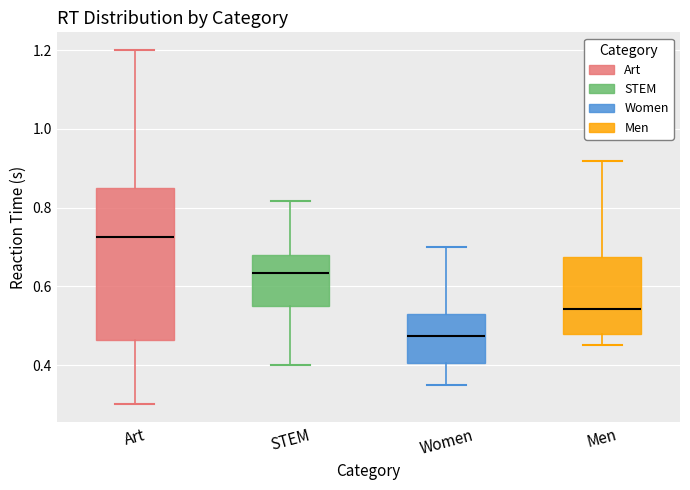

Which box's median line is the lowest?

Women